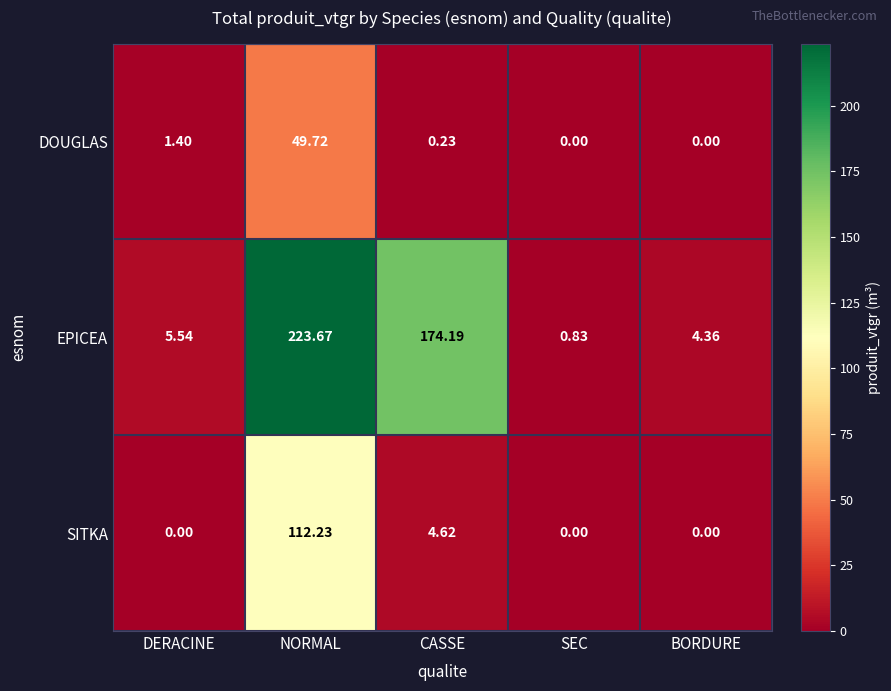

How many data points does each series have?

5